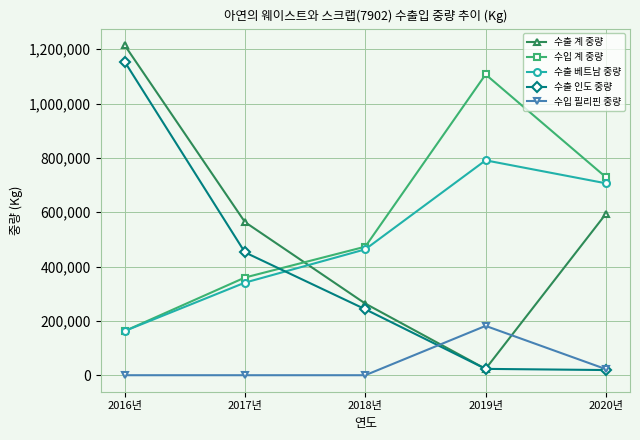

What is the value of the 수출 인도 중량 point at the 2nd from the left?

452119